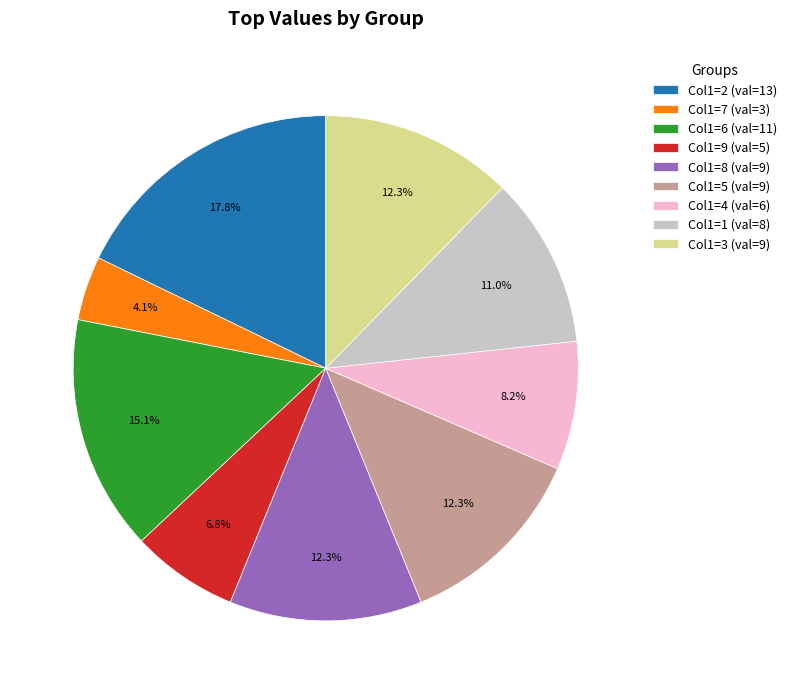

Count the number of slices in the pie.

9